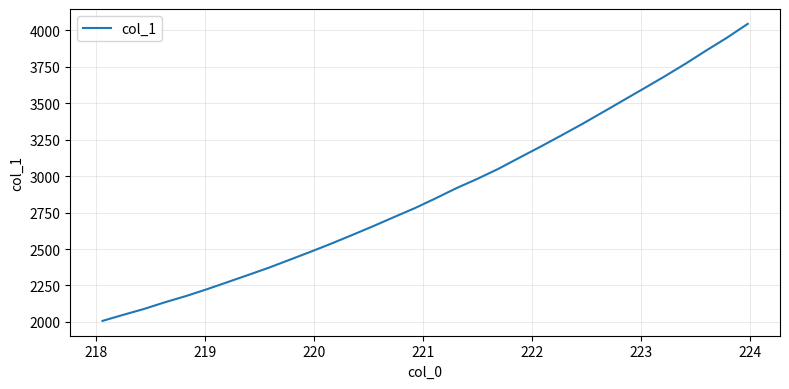

What is the difference between the maximum and minimum values?

2036.3